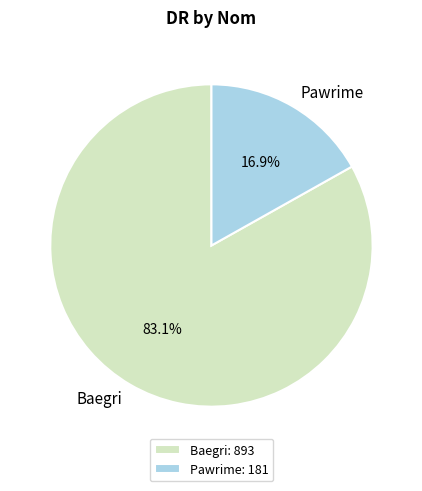

The Pawrime slice represents 28% of the pie. True or false?

False